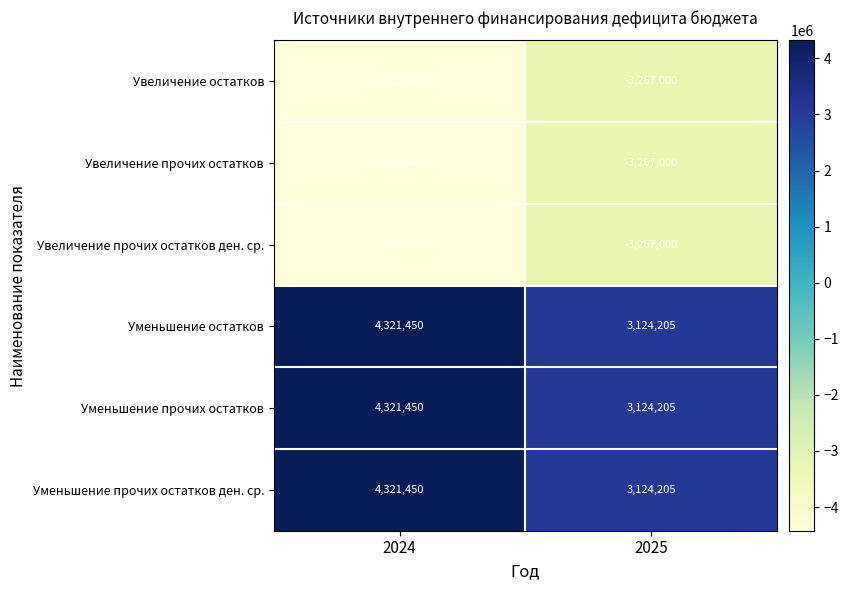

Reading right to left, list all the values displayed in this chart.

Увеличение остатков: -3267000	-4422600
Увеличение прочих остатков: -3267000	-4422600
Увеличение прочих остатков ден. ср.: -3267000	-4422600
Уменьшение остатков: 3124205	4321450
Уменьшение прочих остатков: 3124205	4321450
Уменьшение прочих остатков ден. ср.: 3124205	4321450